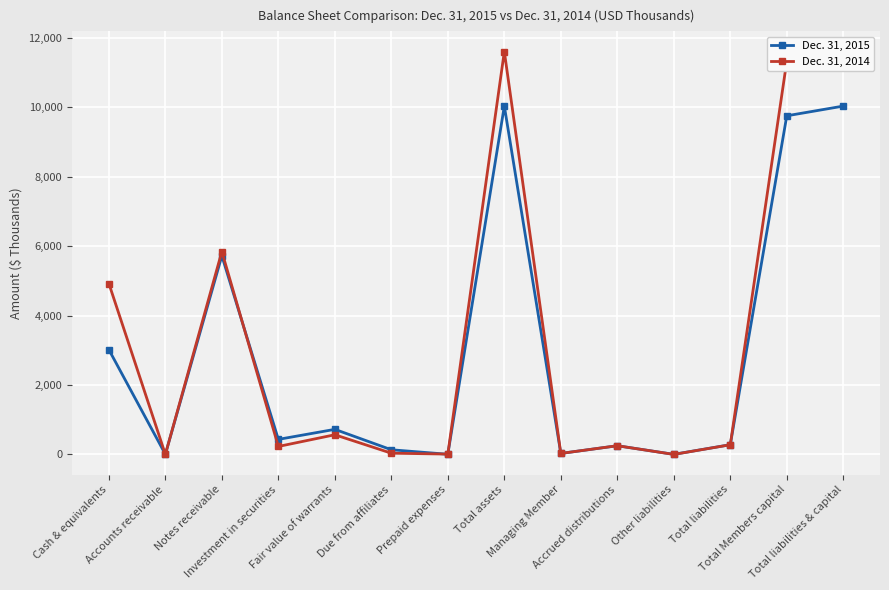

What is the total value across all series at Total Members capital?

21086